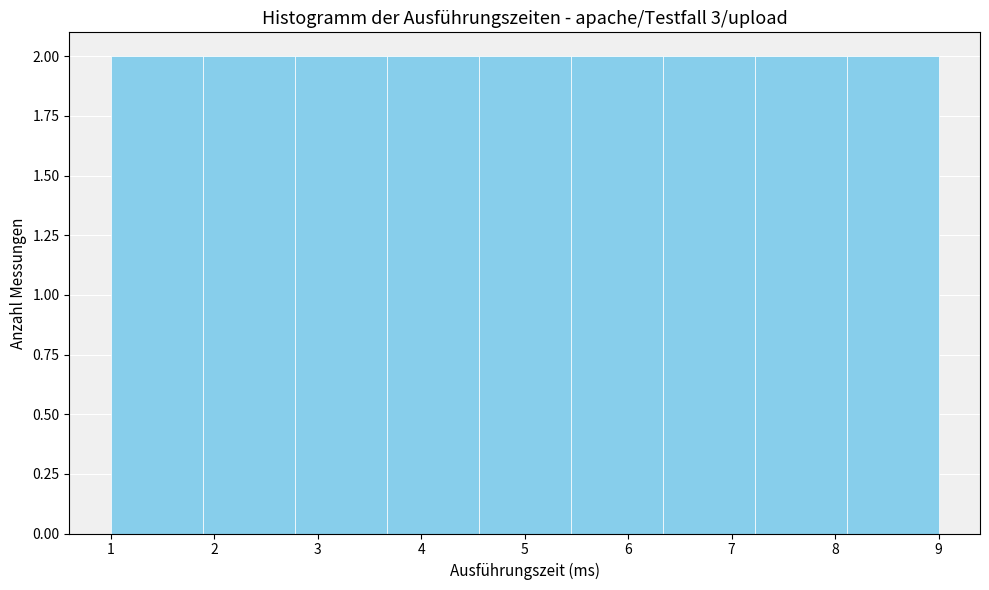

Reading left to right, list every bar in this chart as the range it spans on the x-axis followed by its height. Neither the bar edges nor the heights are printed on the chart, so give them approximately, as read against the axes.

1.0 to 1.9: 2
1.9 to 2.8: 2
2.8 to 3.7: 2
3.7 to 4.6: 2
4.6 to 5.4: 2
5.4 to 6.3: 2
6.3 to 7.2: 2
7.2 to 8.1: 2
8.1 to 9.0: 2